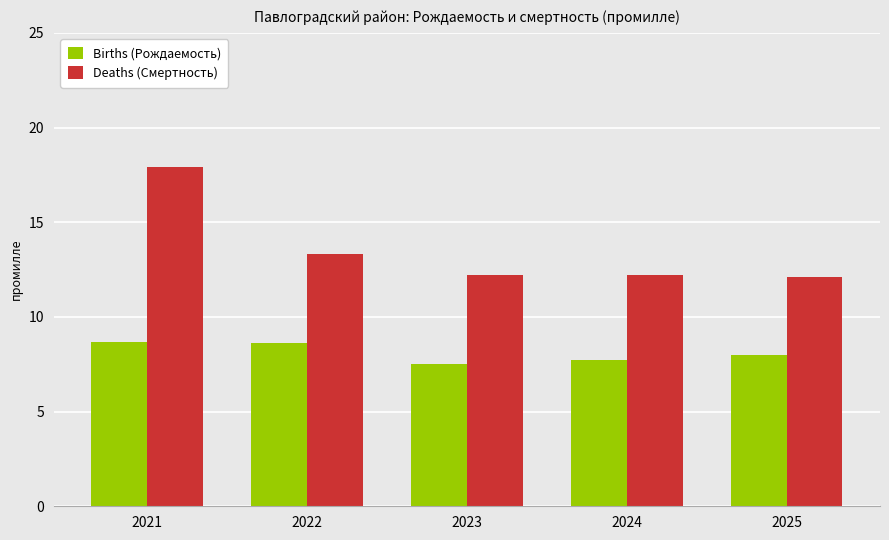

Where does the Births (Рождаемость) series first go above 8?

2021